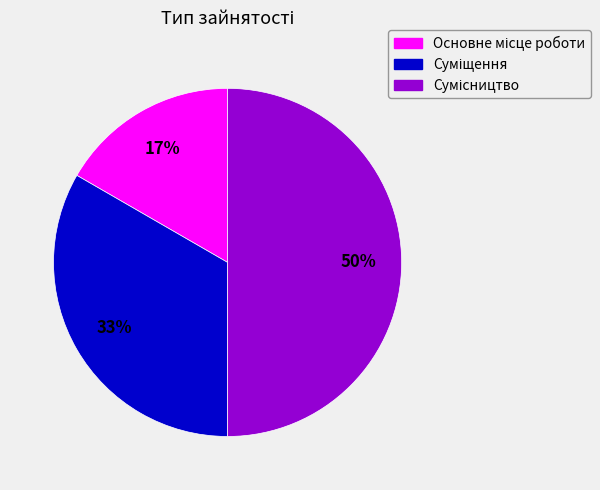

To the nearest percent, what is the average slice percentage?

33%